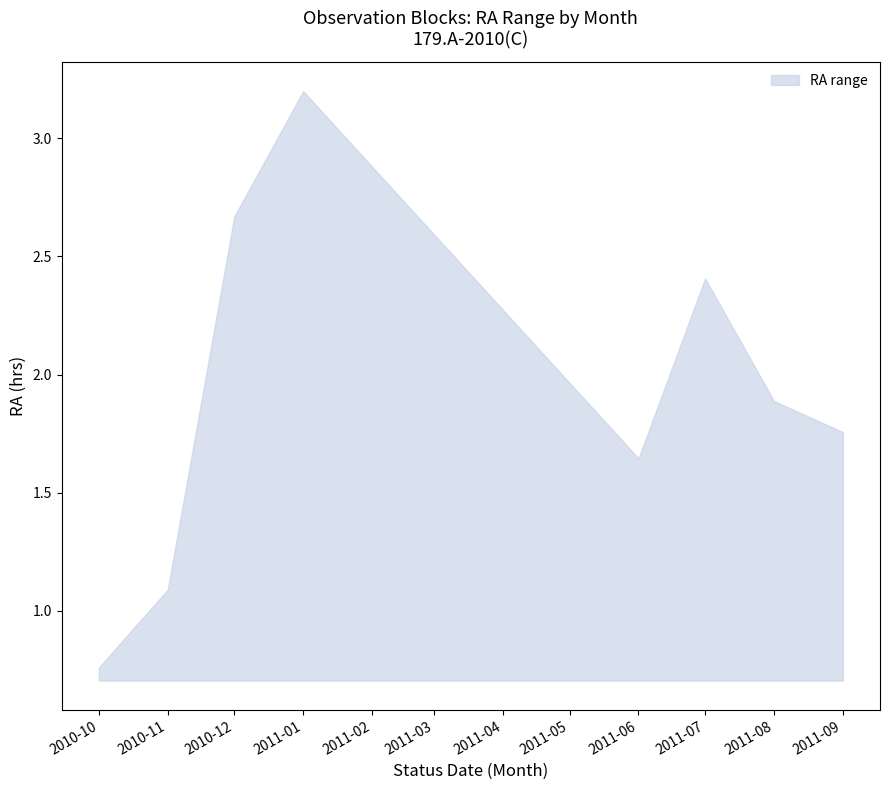

Reading left to right, what are all the values shown in this chart?

upper: 0.8	1.1	2.7	3.2	1.6	2.4	1.9	1.8
lower: 0.7	0.7	0.7	0.7	0.7	0.7	0.7	0.7